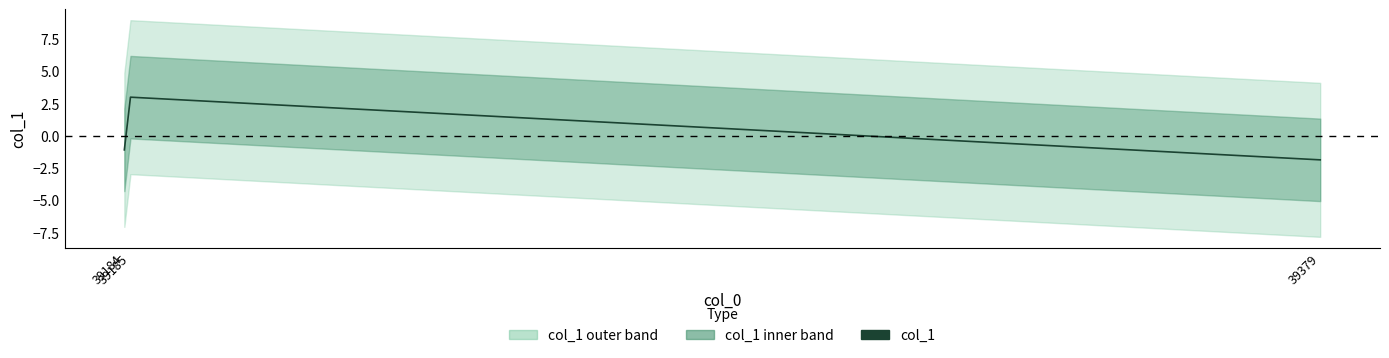

Where does the data first go above -1?

39185